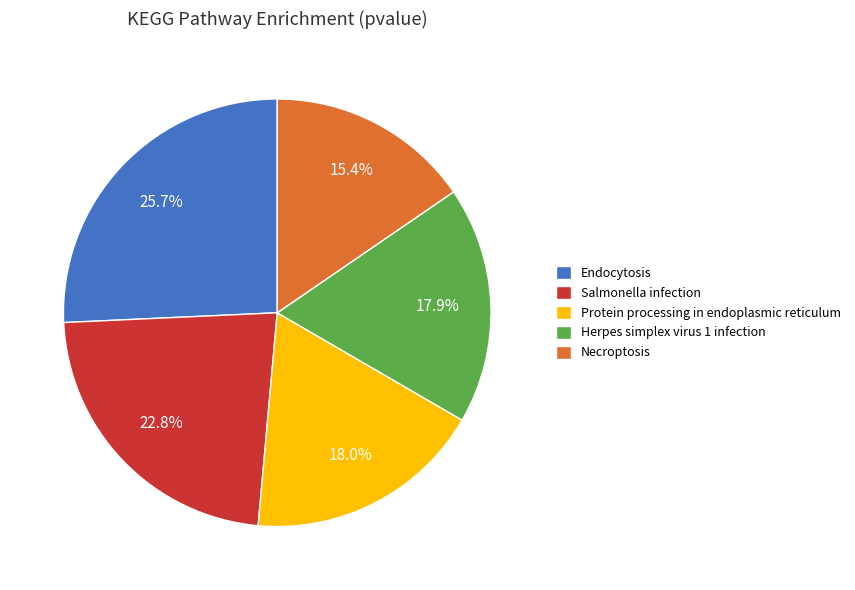

Count the number of slices in the pie.

5